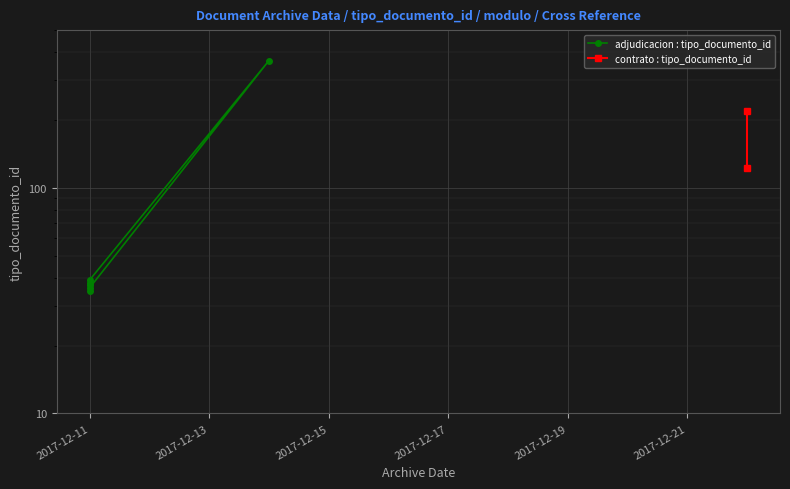

What is the label of the 3rd point from the left?

2017-12-11